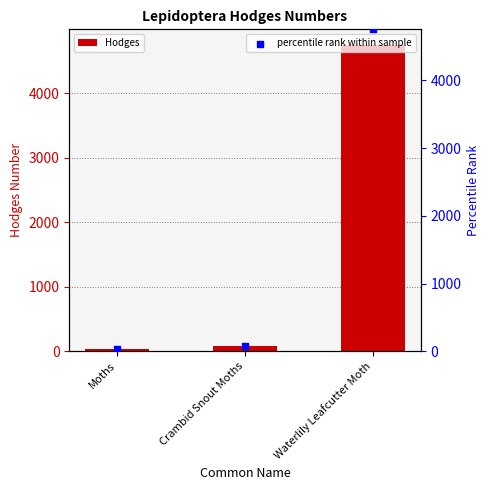

What is the change in value from Moths to Waterlily Leafcutter Moth?

+4726.0